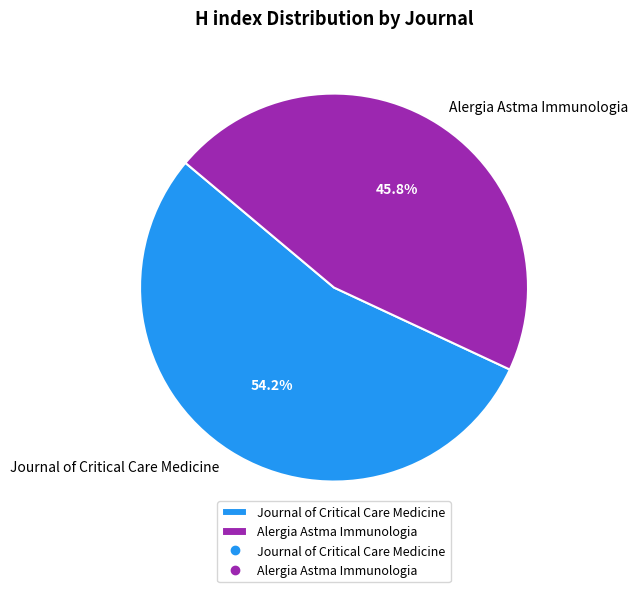

Is the sum of Journal of Critical Care Medicine and Alergia Astma Immunologia greater than half?

Yes